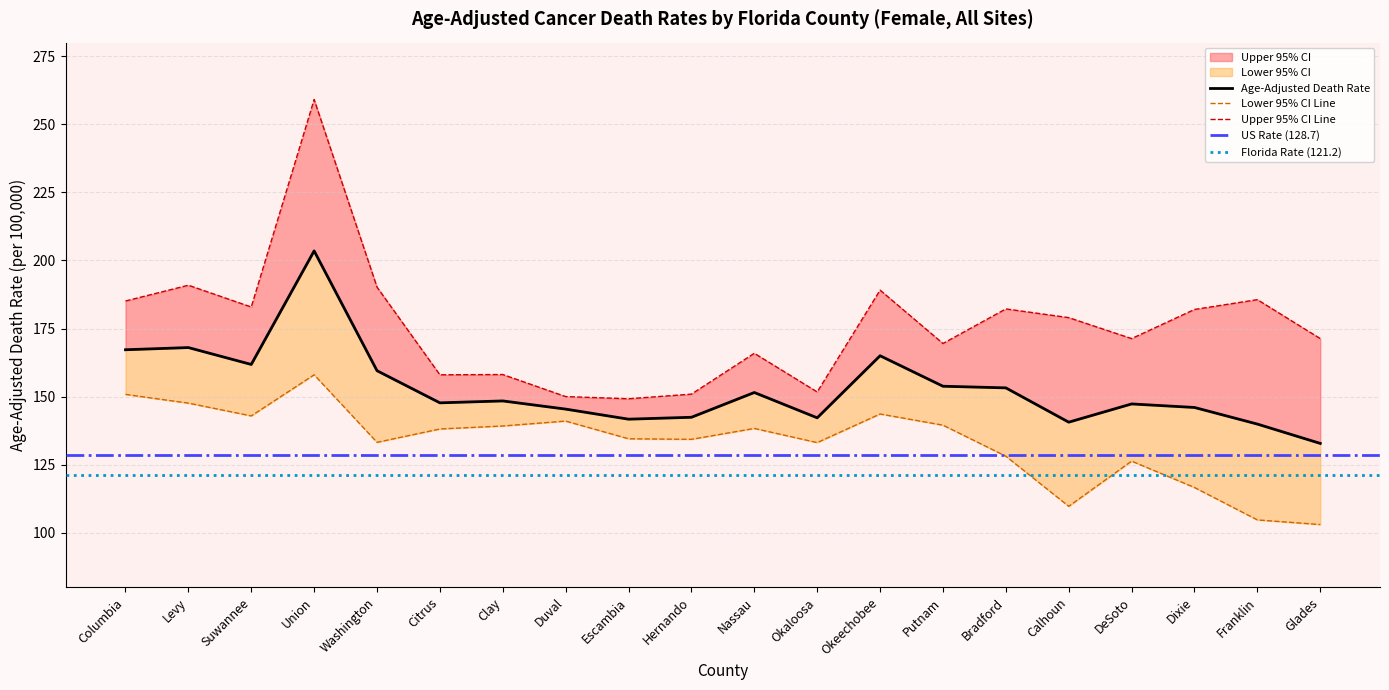

What position from the left is Clay?

7